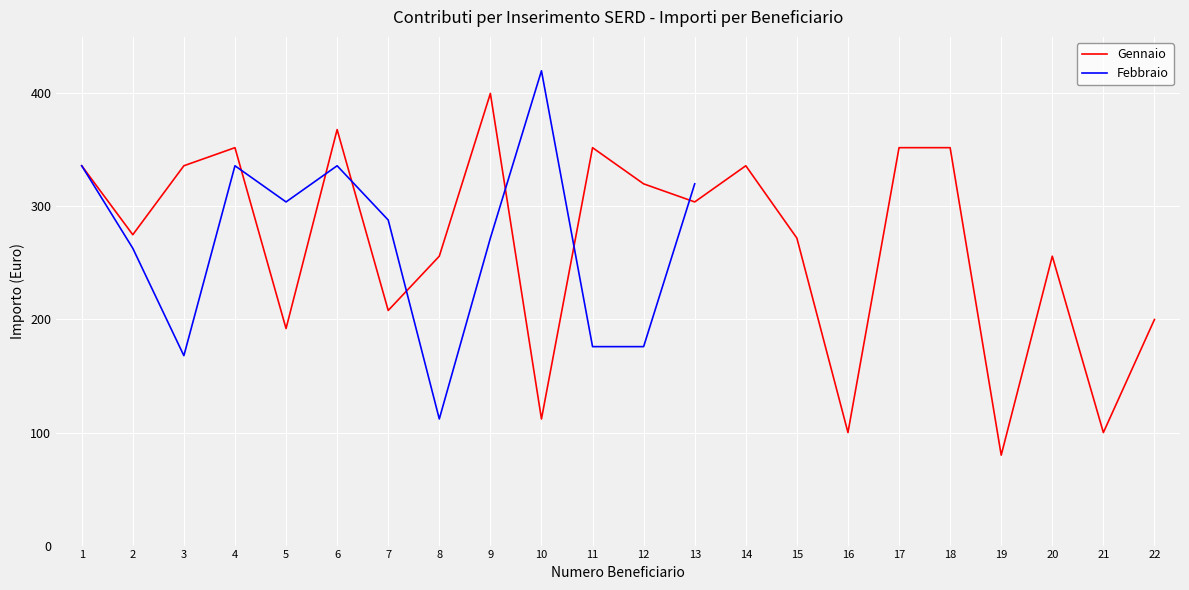

What is the minimum value shown in the chart?

80